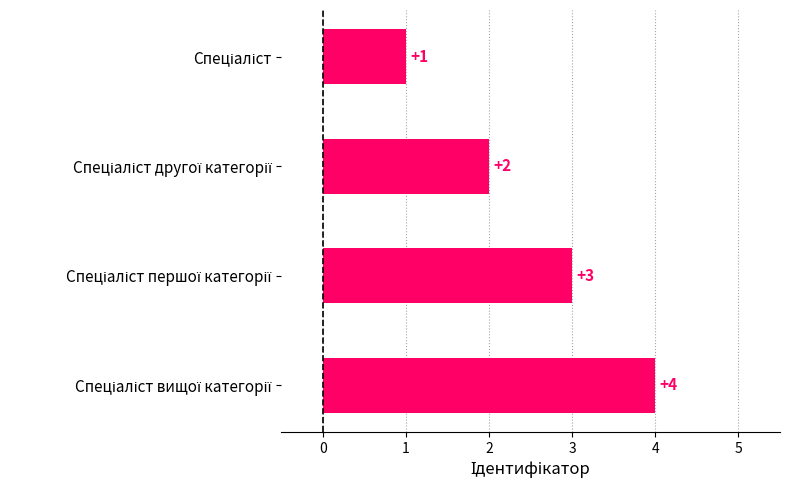

How many values are between 2 and 4?

3